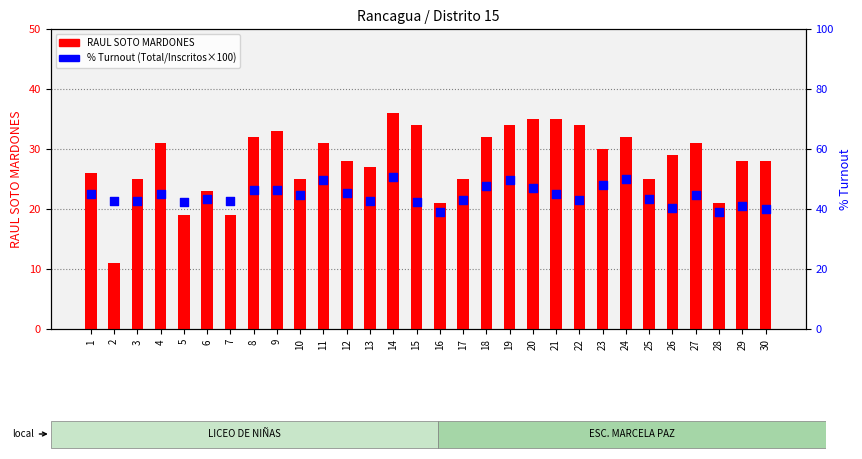

Which series has the largest Y range (max minus min)?

RAUL SOTO MARDONES